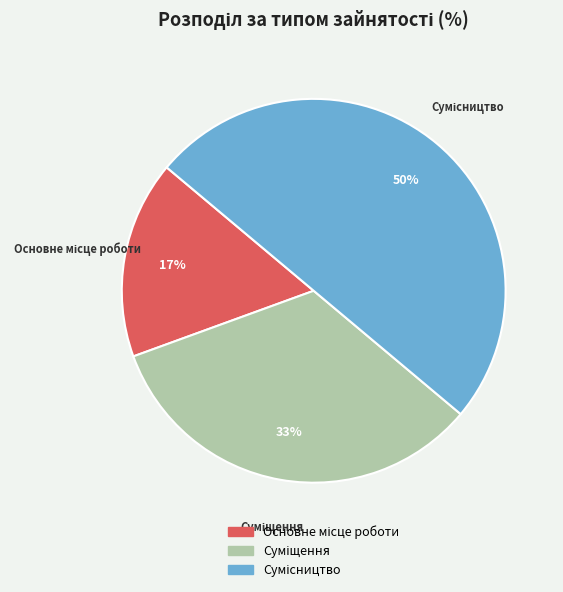

Count the number of slices in the pie.

3